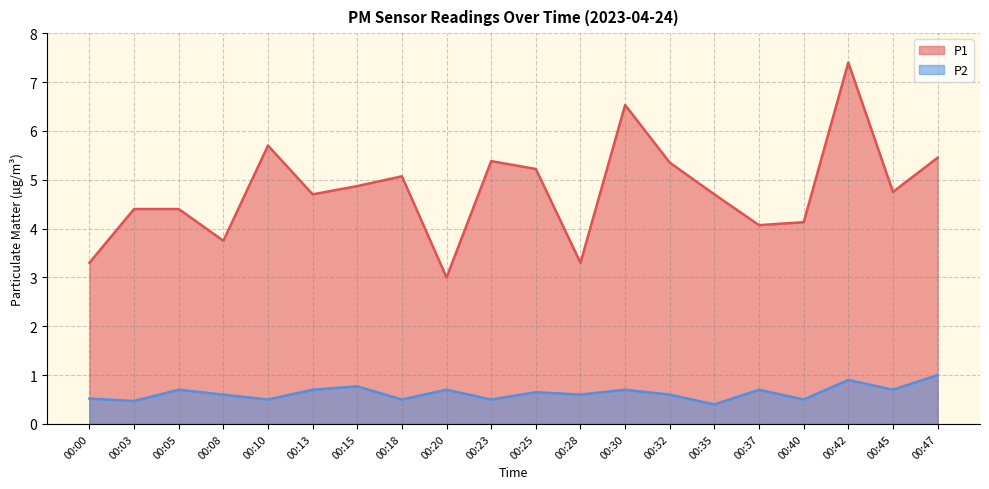

Between 00:35 and 00:10, which is larger?

00:10